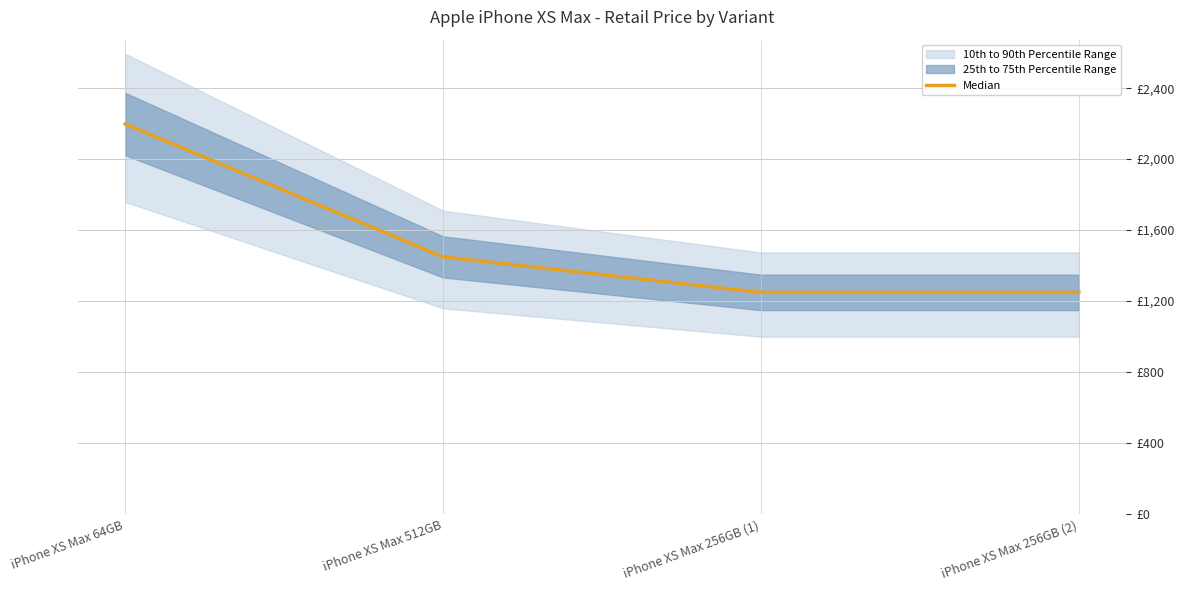

True or false: the data has more than 2 interior local peaks.

False